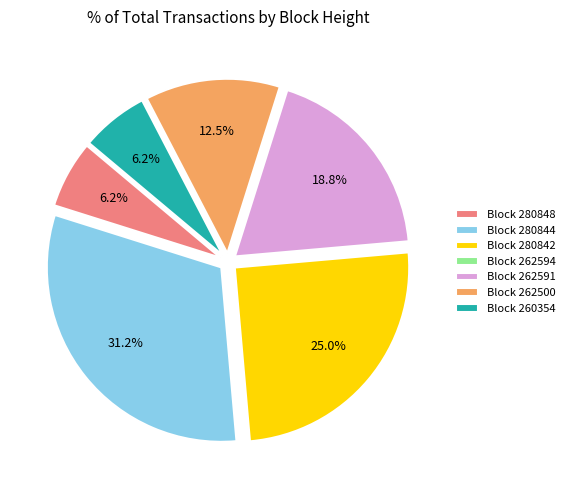

What is the largest slice in the pie chart?

Block 280844